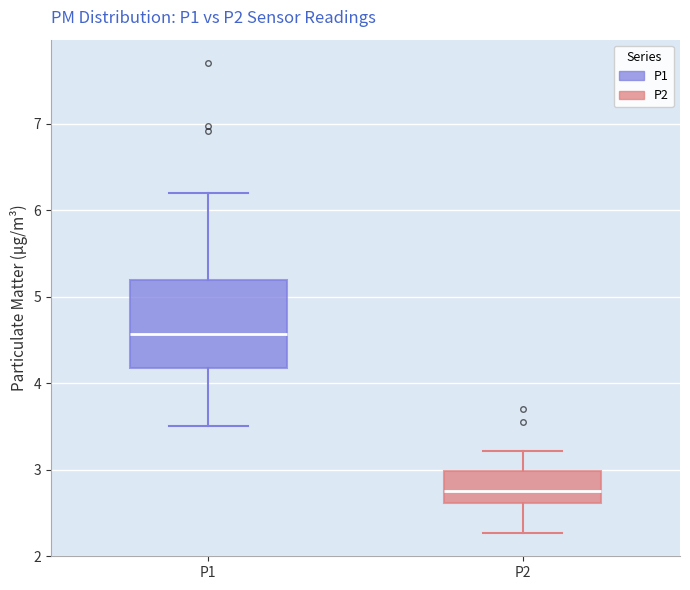

Reading left to right, transcribe this box plot: for each box, give where its median line is, the range the box spans, and where its two whiskers end, as read against the y-axis. The values are not printed on the chart, so give them approximately, as read against the axis.

P1: median 4.6, box 4.2 to 5.2, whiskers 3.5 to 6.2
P2: median 2.8, box 2.6 to 3.0, whiskers 2.3 to 3.2